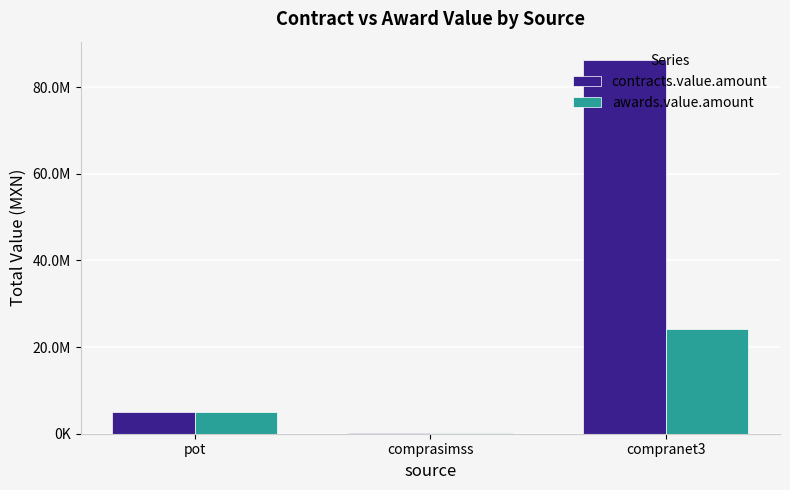

True or false: awards.value.amount has a value of 8393490.4 at pot.

False